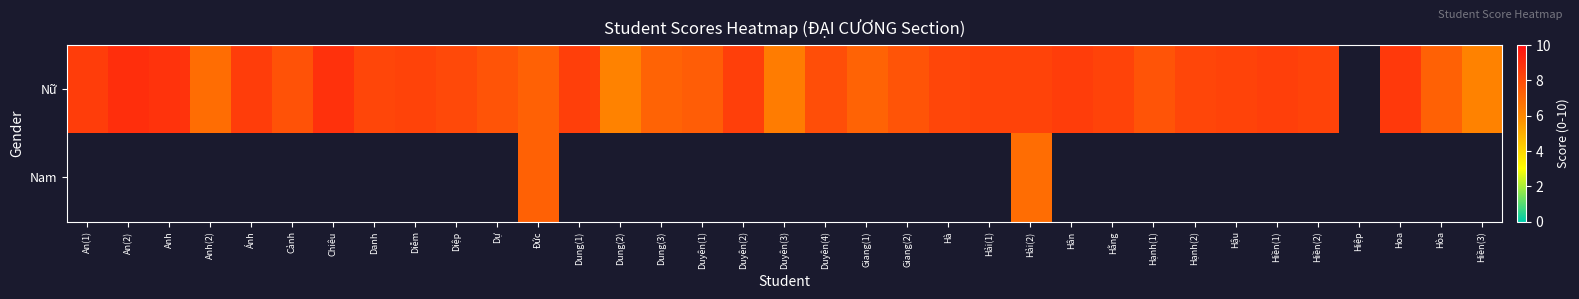

True or false: Nữ has a value of 8.2 at Danh.

True